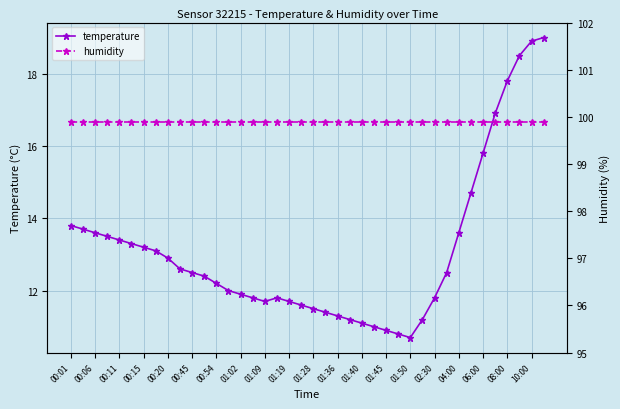

How many lines are shown in the chart?

2